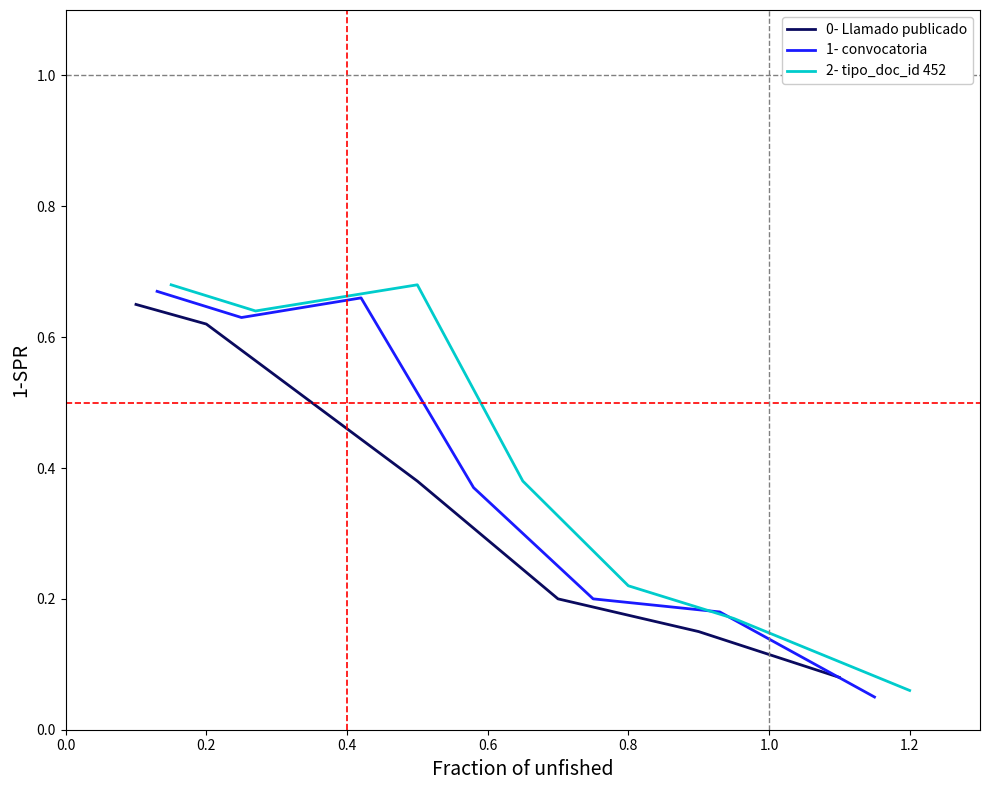

Which category has the lowest value in the 1- convocatoria series?

1.2